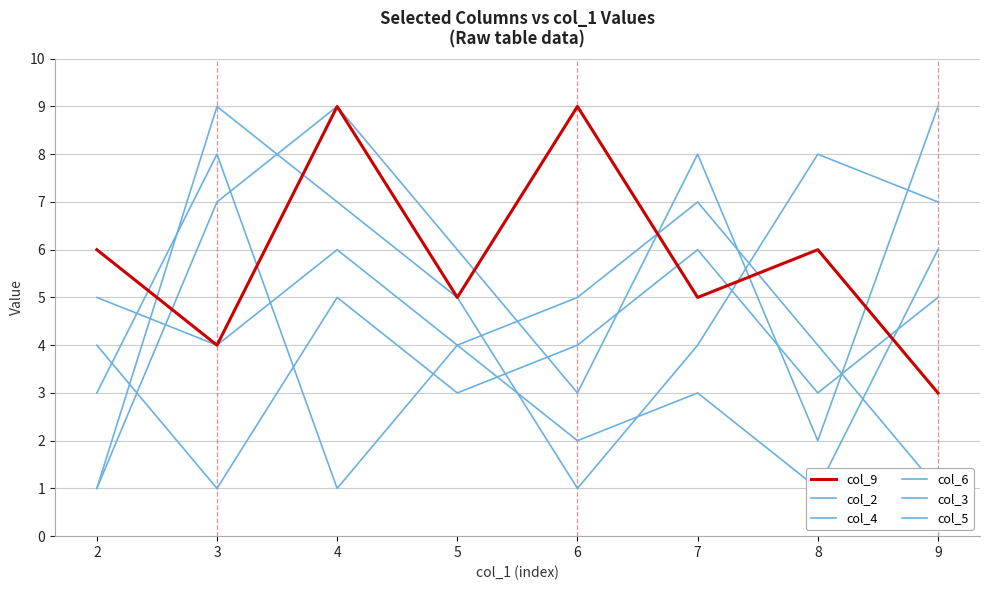

How many lines are shown in the chart?

6